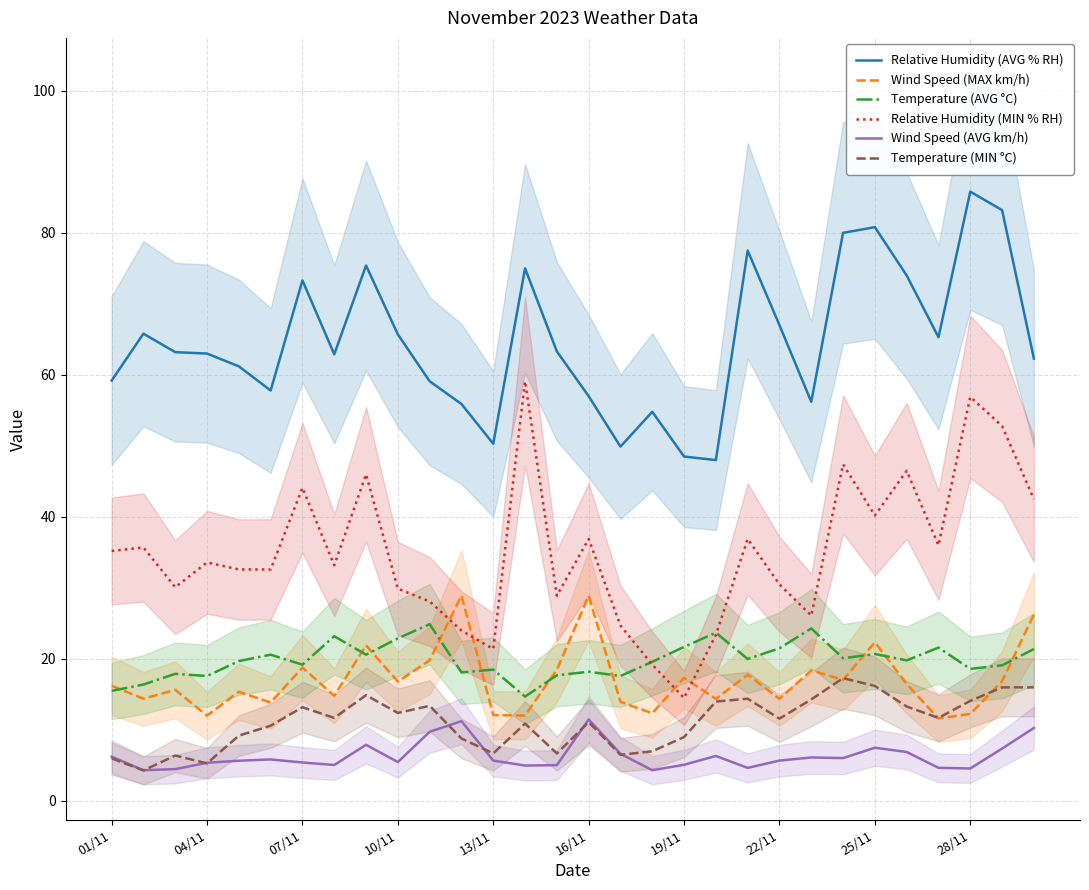

Which series has the widest spread of values?

Relative Humidity (MIN % RH)